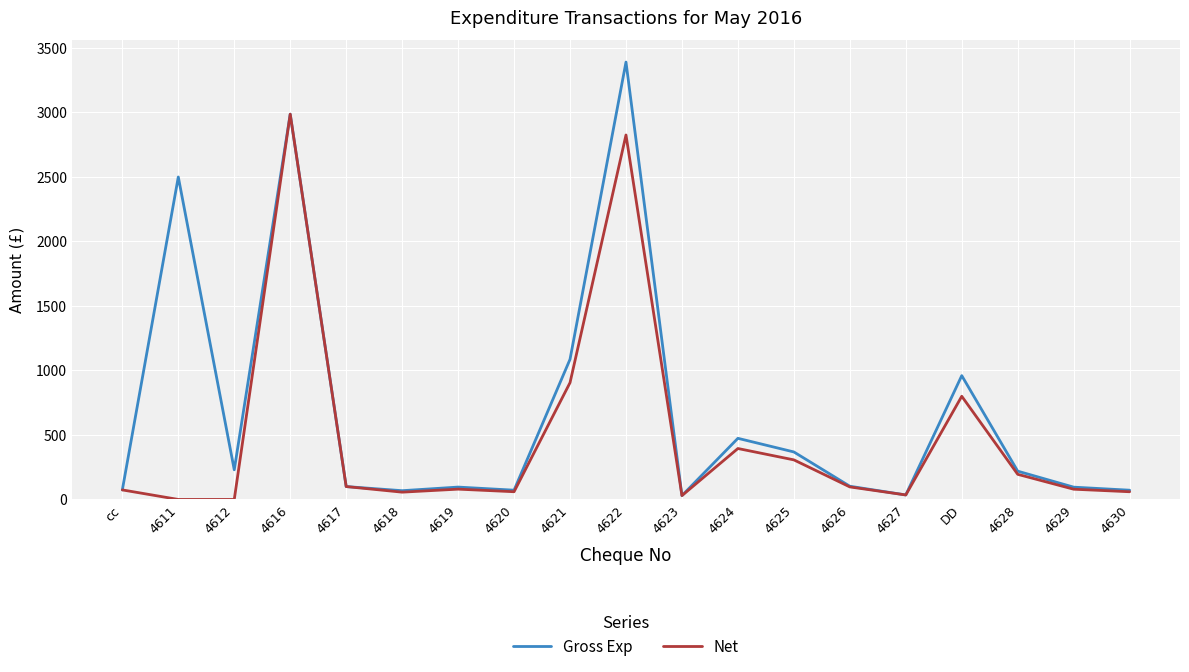

What is the highest value of the Net series?

2987.0